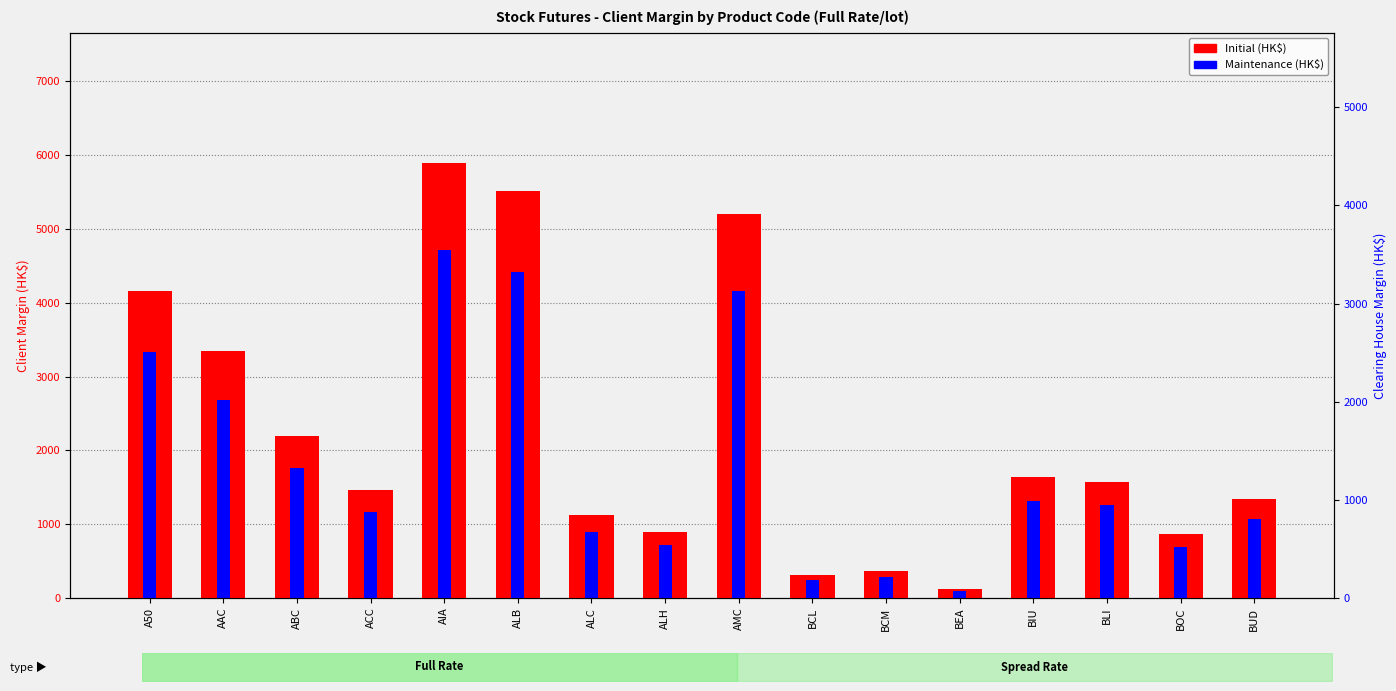

What is the difference between the maximum and second lowest values in the Initial (HK$) series?

5578